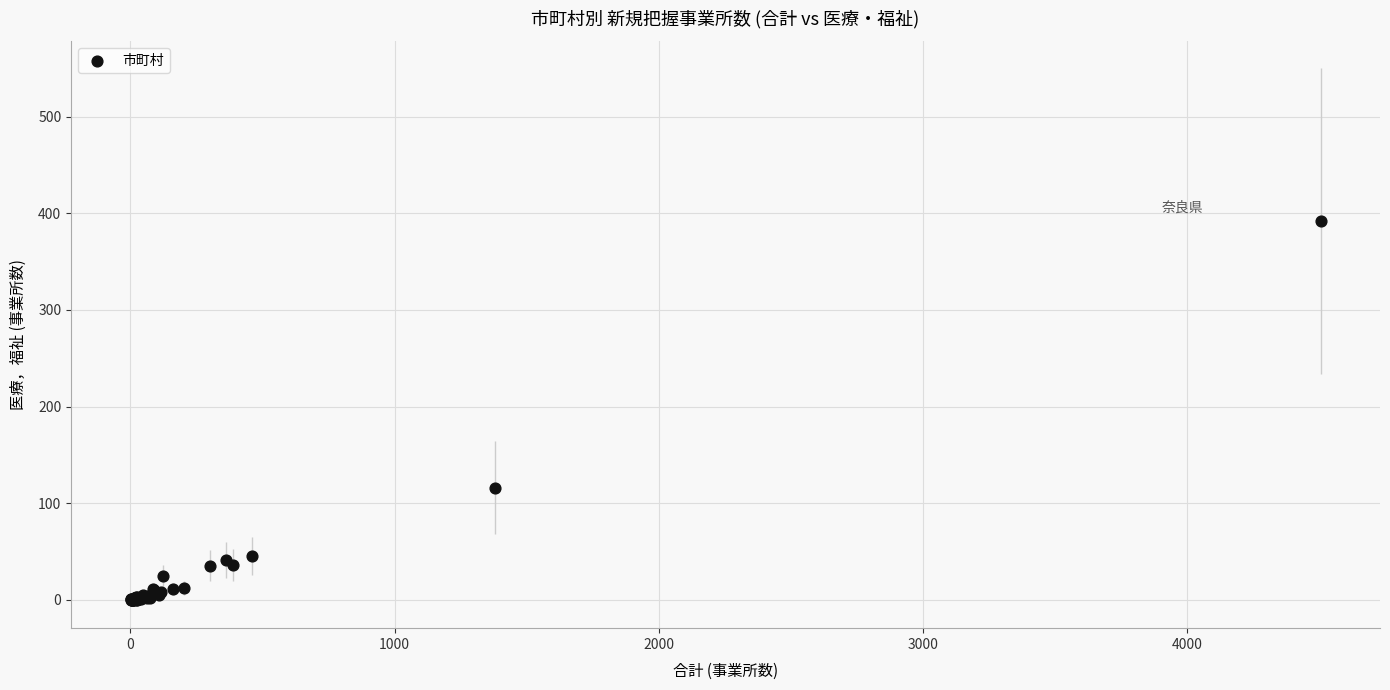

What Y value in the scatter plot is closest to 196?

116